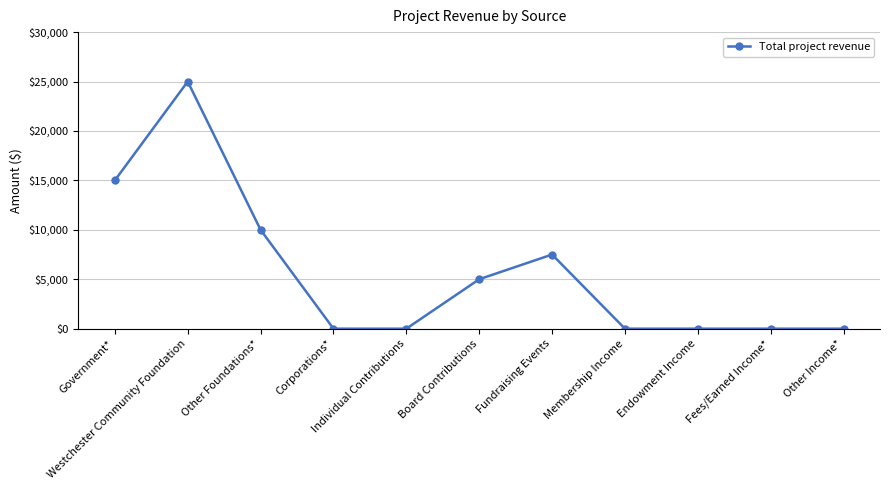

How many categories are shown in the chart?

11